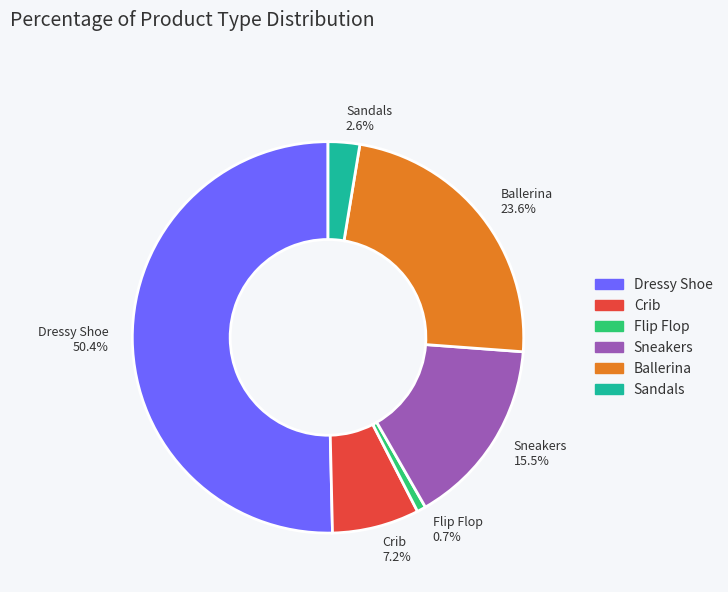

Which slice is the largest?

Dressy Shoe 50.4%